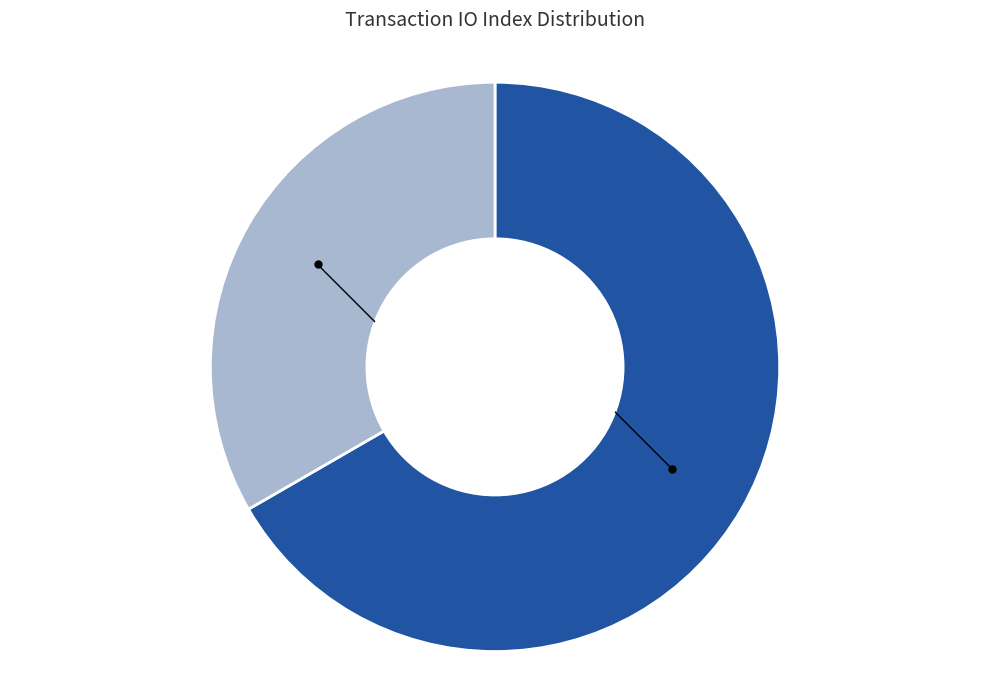

Do tx_index_1 and tx_index_2 together represent more than half of the pie?

Yes